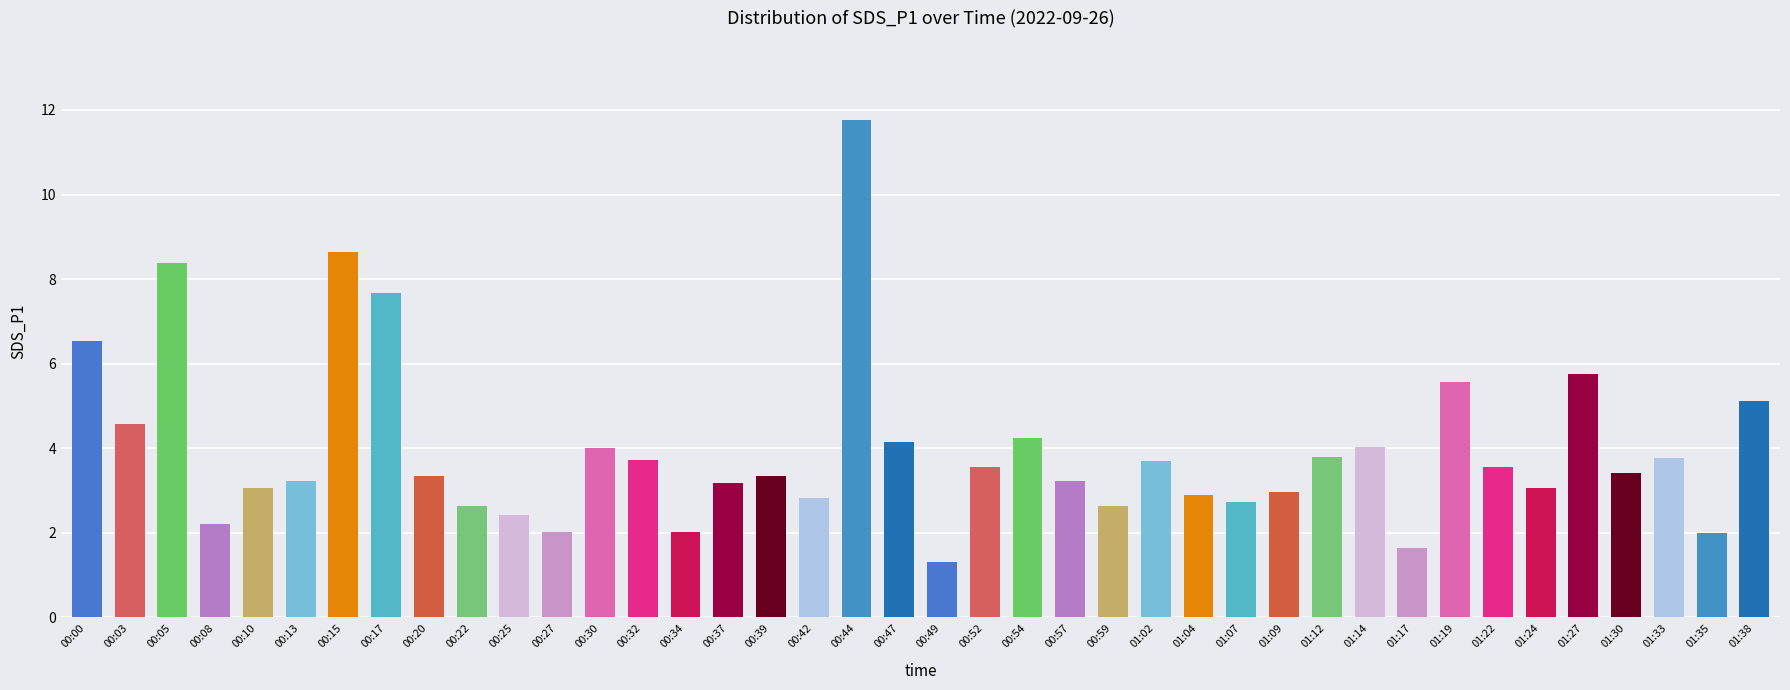

Where does the data first go above 3?

00:00